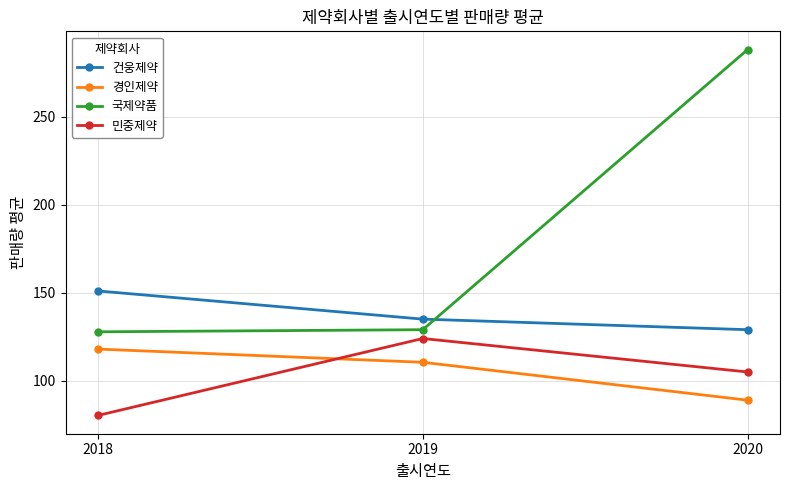

How many lines are shown in the chart?

4